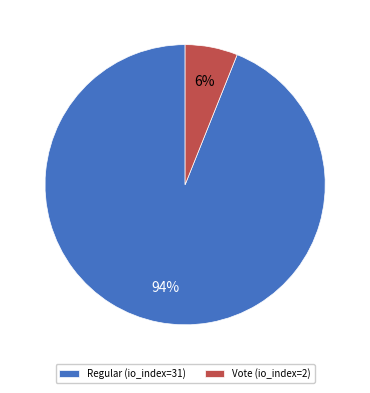

Which has a higher value, Vote (io_index=2) or Regular (io_index=31)?

Regular (io_index=31)